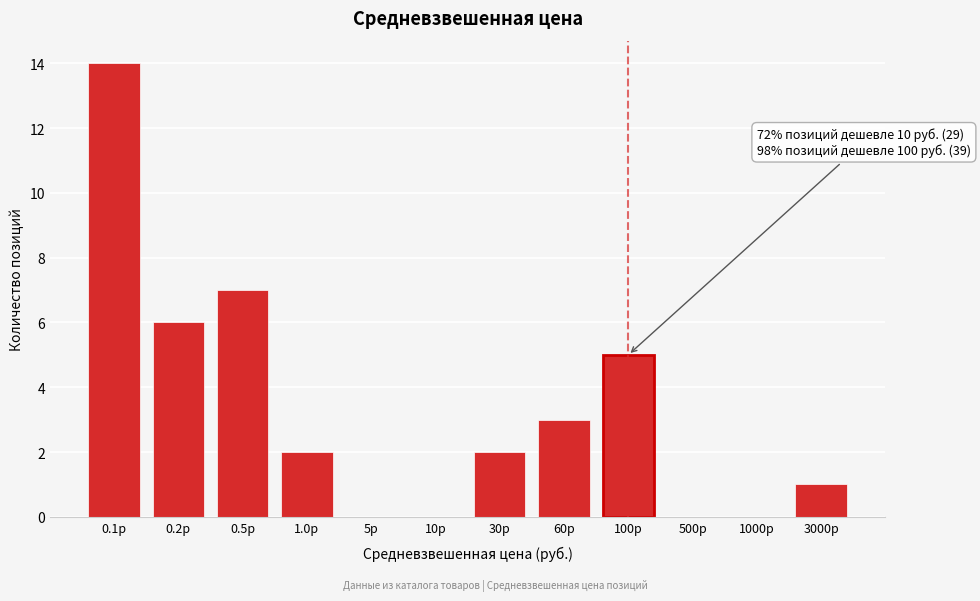

Reading left to right, transcribe all the data shown in this chart.

0.1р=14	0.2р=6	0.5р=7	1.0р=2	5р=0	10р=0	30р=2	60р=3	100р=5	500р=0	1000р=0	3000р=1